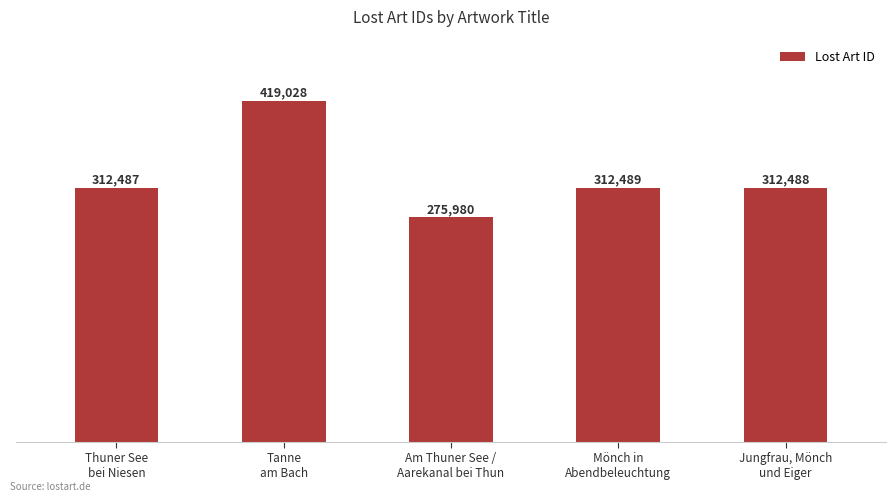

Reading left to right, transcribe all the data shown in this chart.

312487	419028	275980	312489	312488